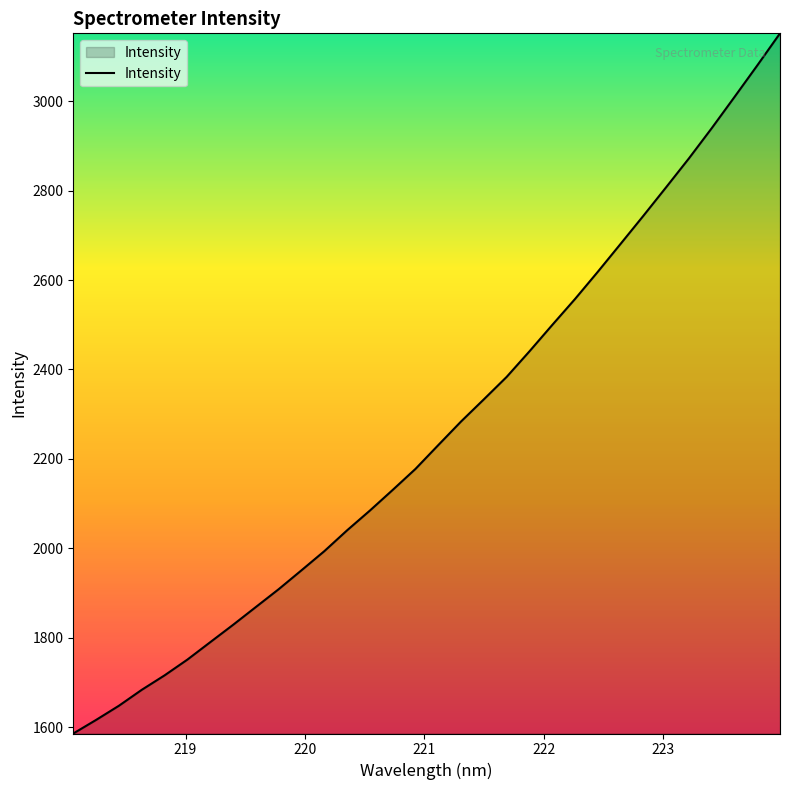

What is the difference between the maximum and minimum values?

1566.4